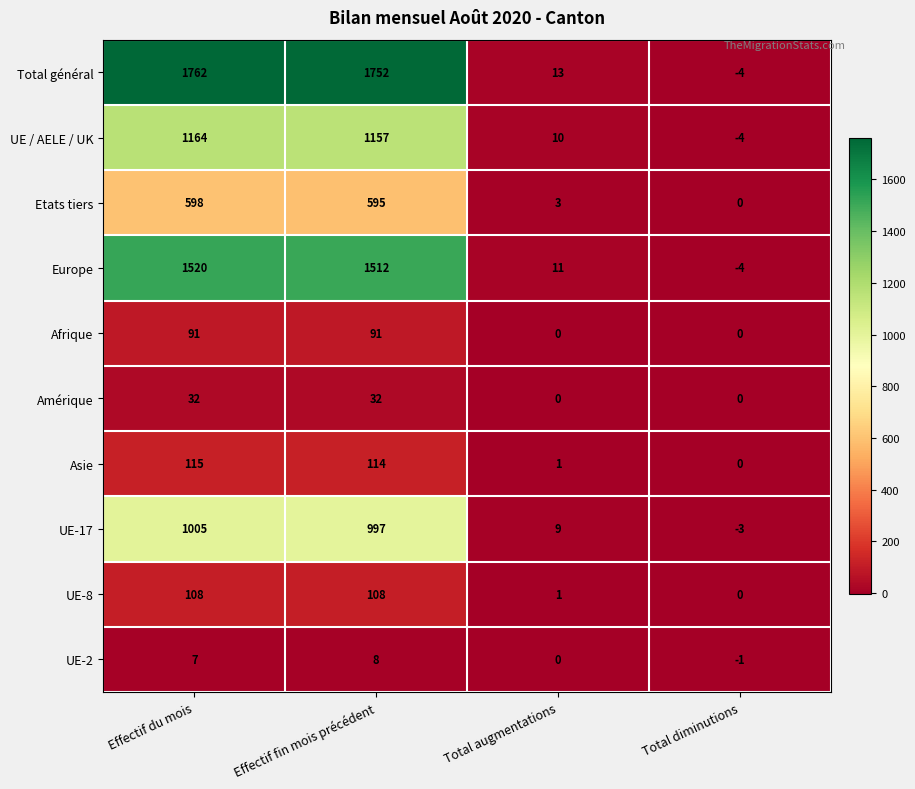

What is the difference between the highest and lowest values at Total augmentations?

13